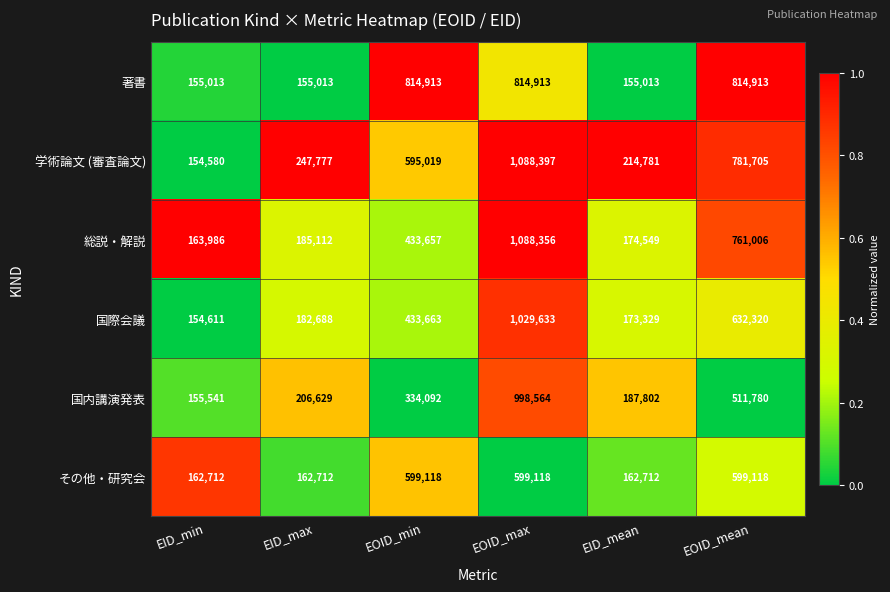

What is the difference between the 総説・解説 values at EOID_max and EID_mean?

913807